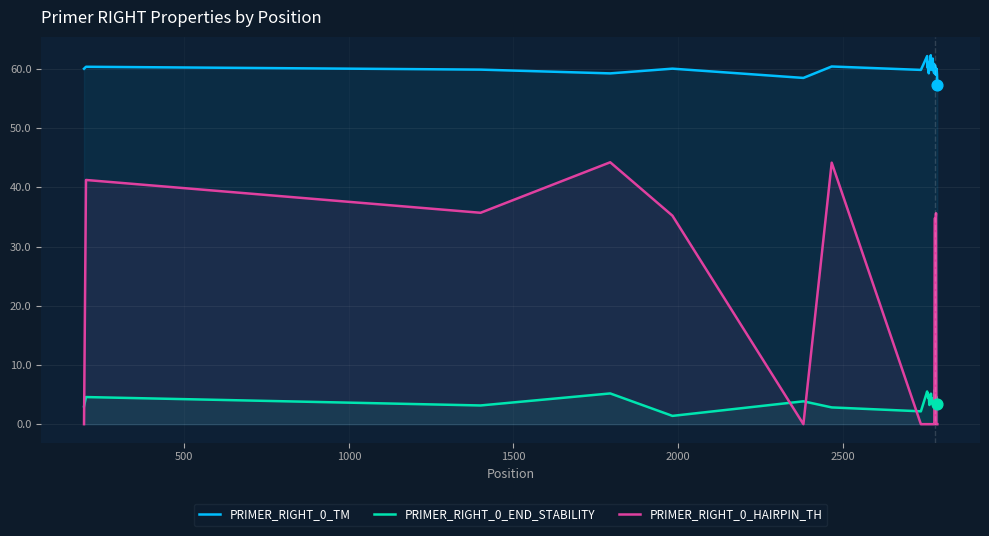

Which series has the largest total across all categories?

PRIMER_RIGHT_0_TM